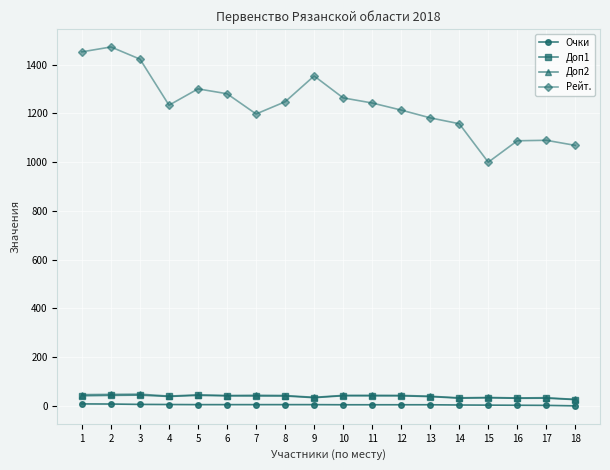

What is the difference between the maximum and second lowest values in the Доп1 series?

13.0